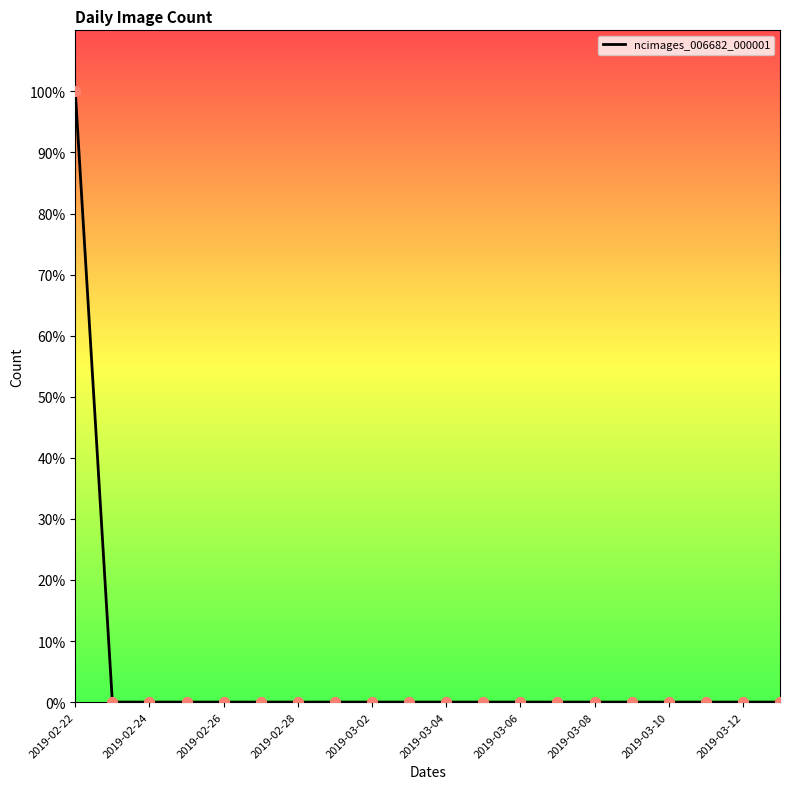

Is this an area chart (filled region under the line)?

No